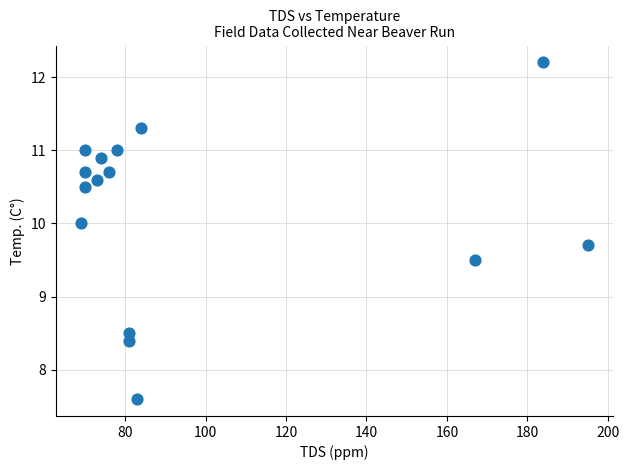

What is the range of X values (max minus min)?

126.0